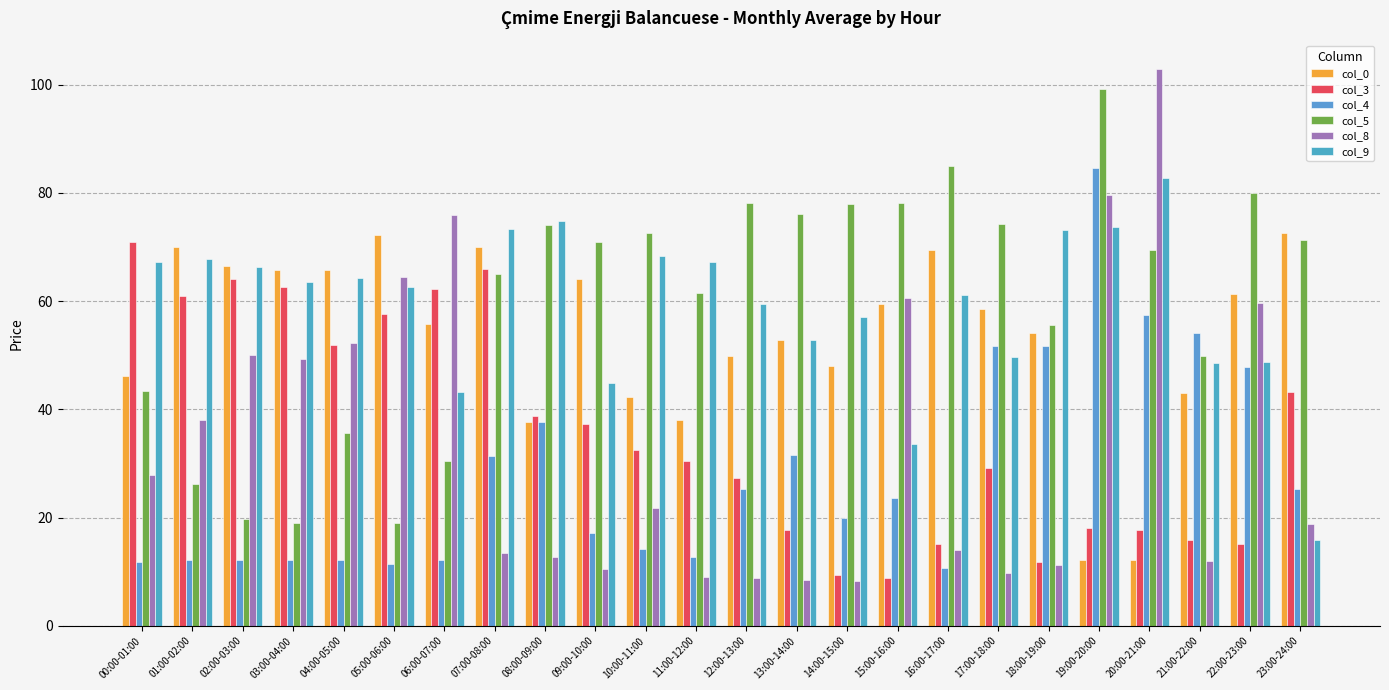

What is the maximum value shown in the chart?

103.0